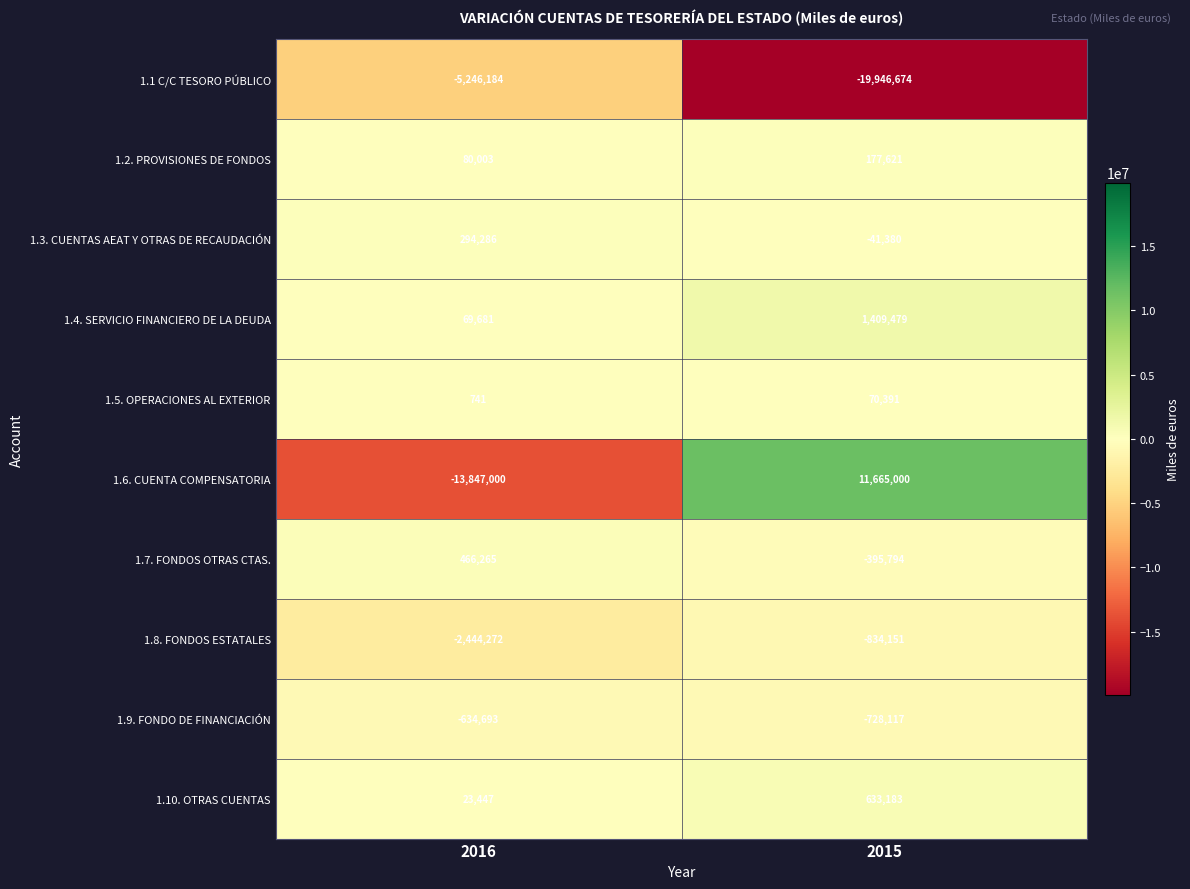

What is the average value of the 1.10. OTRAS CUENTAS series?

328315